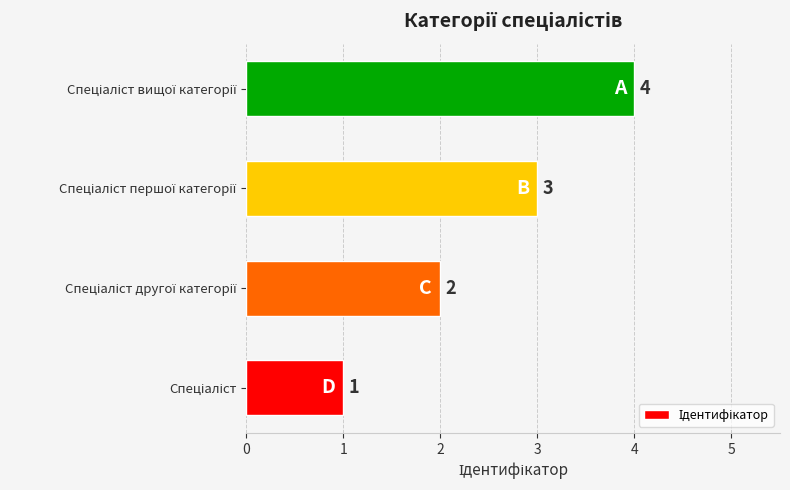

How many values are between 2 and 4?

3